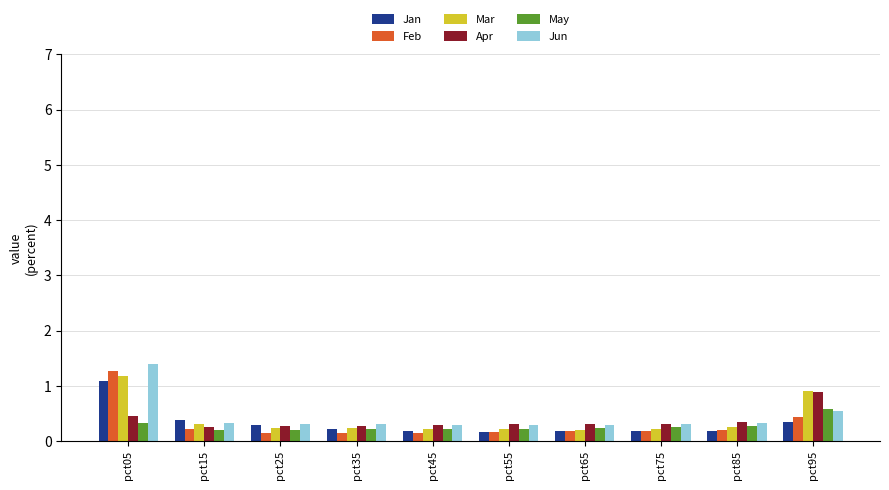

What is the difference between the maximum and second lowest values in the Feb series?

1.1